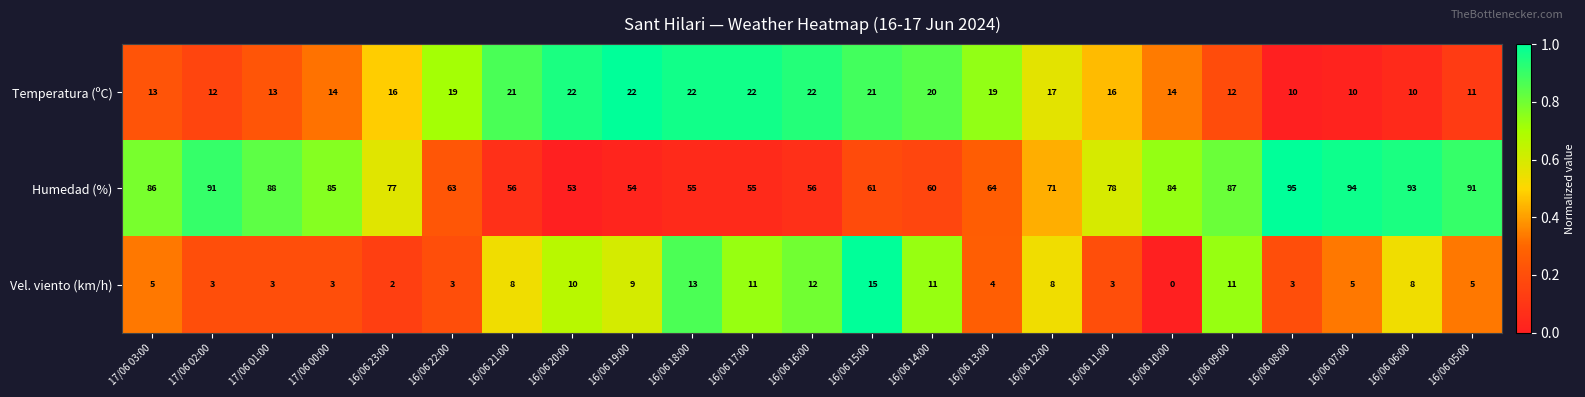

Which series changed the most between 16/06 21:00 and 16/06 17:00?

Vel. viento (km/h)